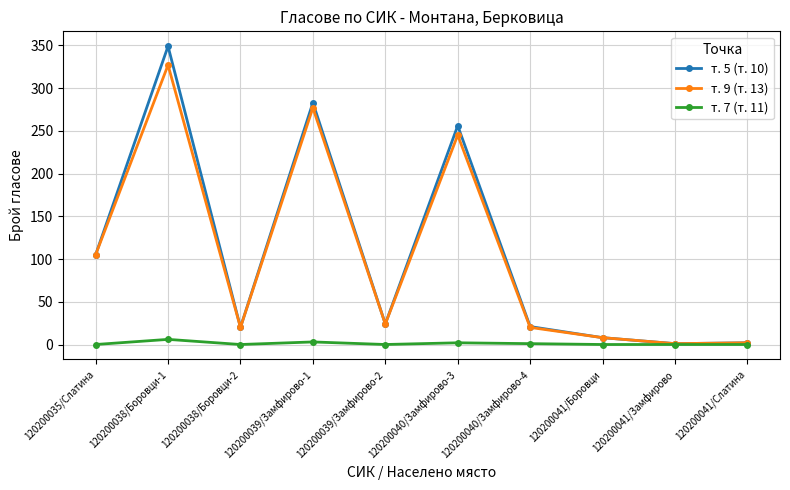

At which category is the sum across all series the highest?

120200038/Боровци-1